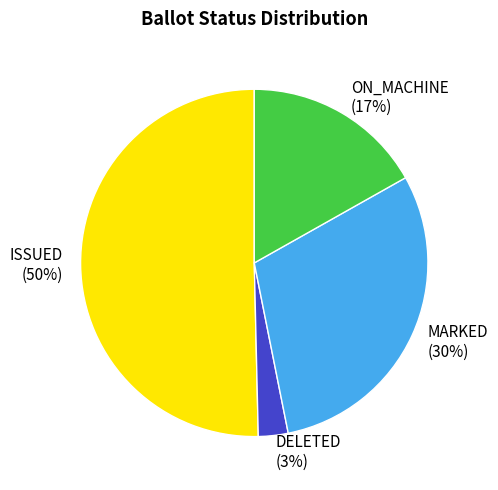

Does DELETED (3%) represent more than half of the total?

No